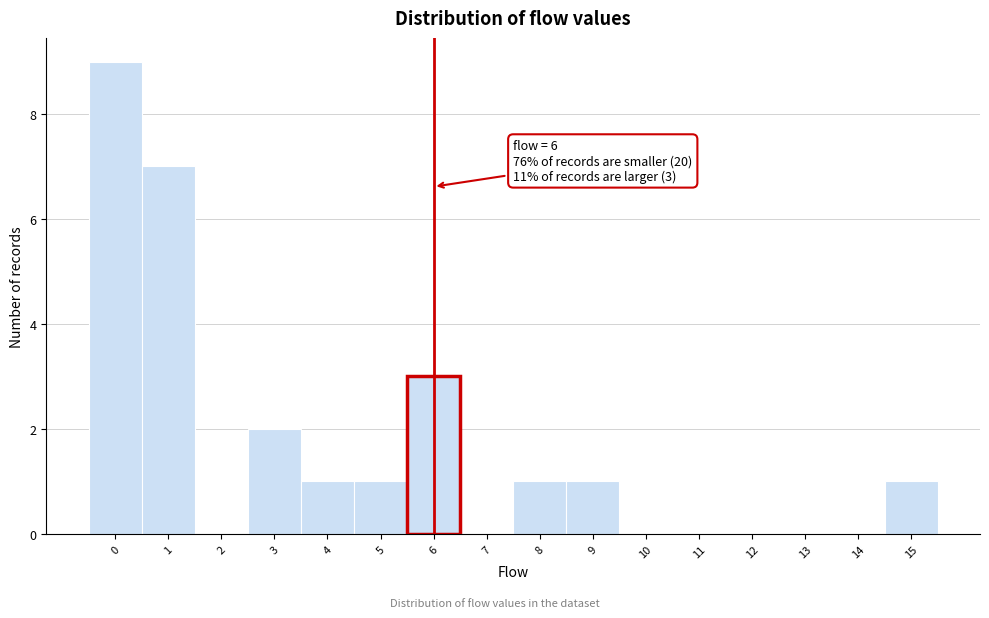

Over which range of the x-axis is the bar tallest?

-0.5 to 0.5